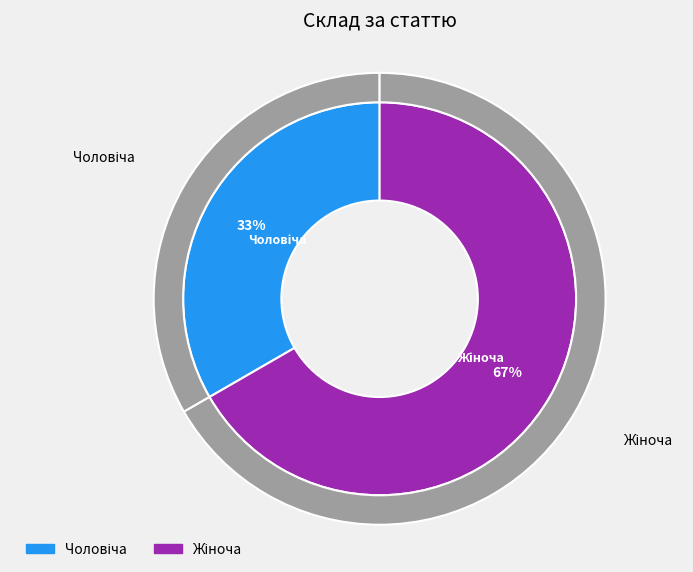

What is the ratio of the value at Чоловіча to the value at Жіноча?

0.5